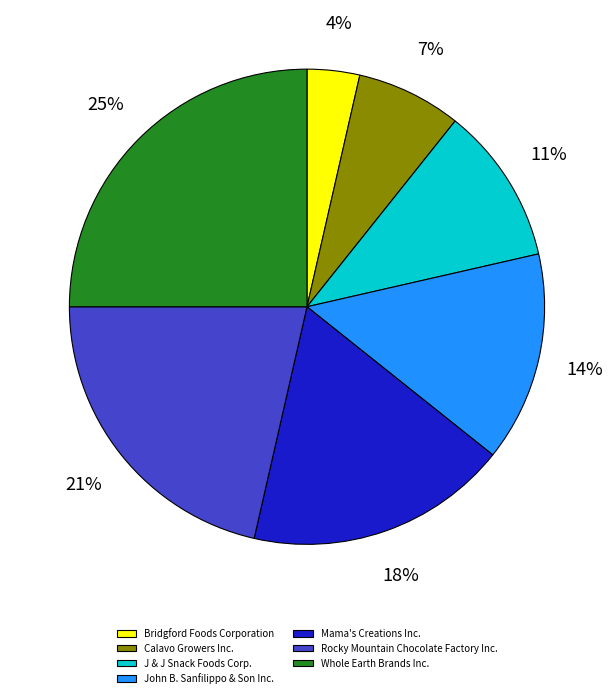

Which category has the biggest portion of the pie?

Whole Earth Brands Inc.